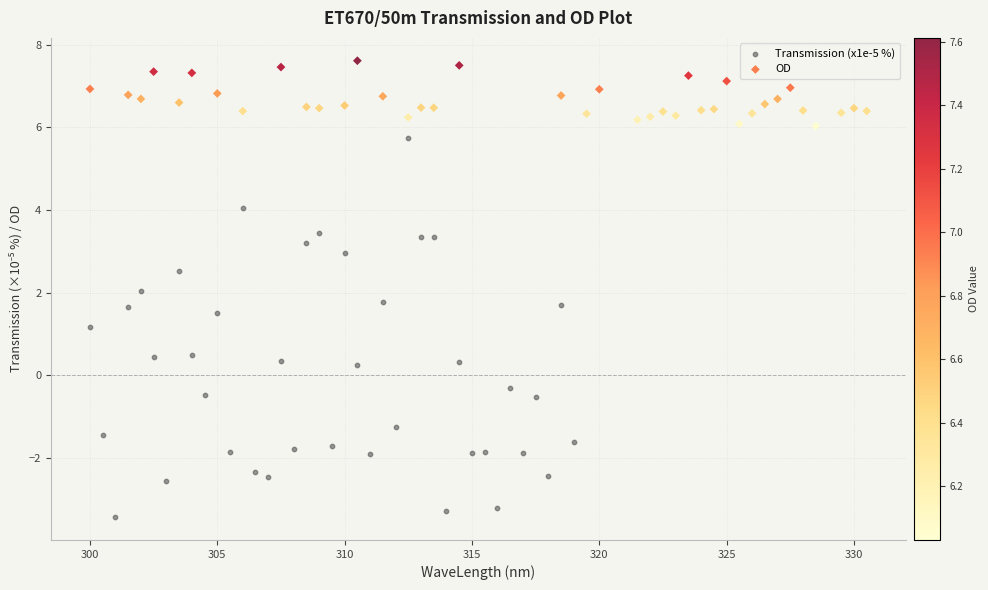

Which series reaches the maximum Y coordinate?

OD